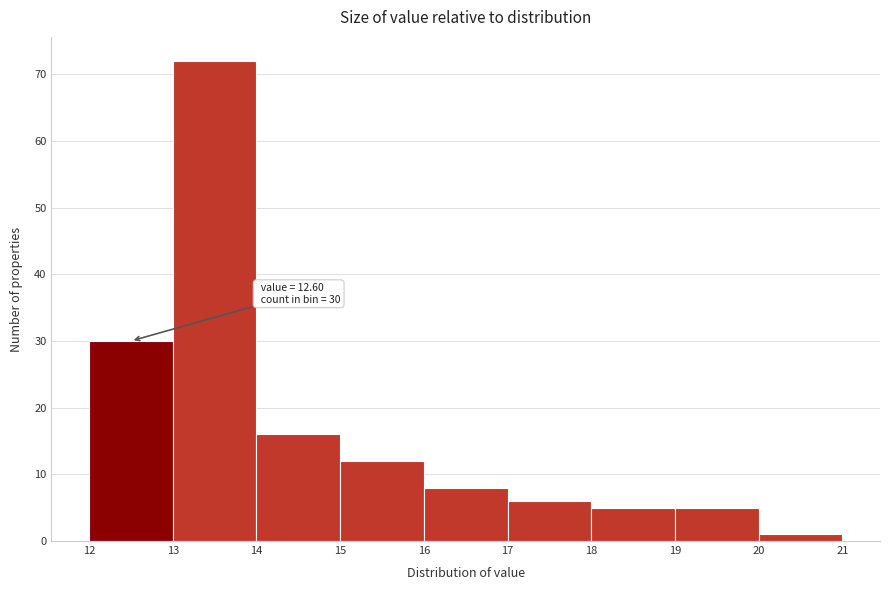

Which range on the x-axis has the tallest bar?

13 to 14